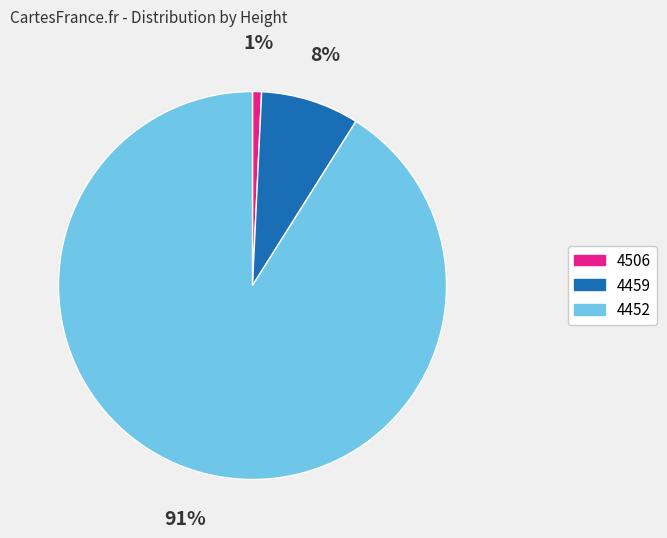

Which slice is the smallest?

4506